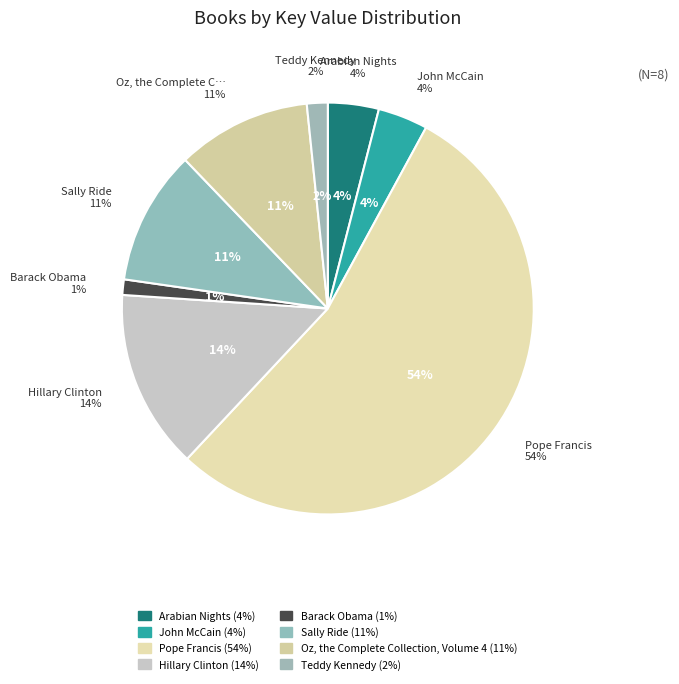

What portion of the pie excludes Oz, the Complete Collection, Volume 4?

89.5%